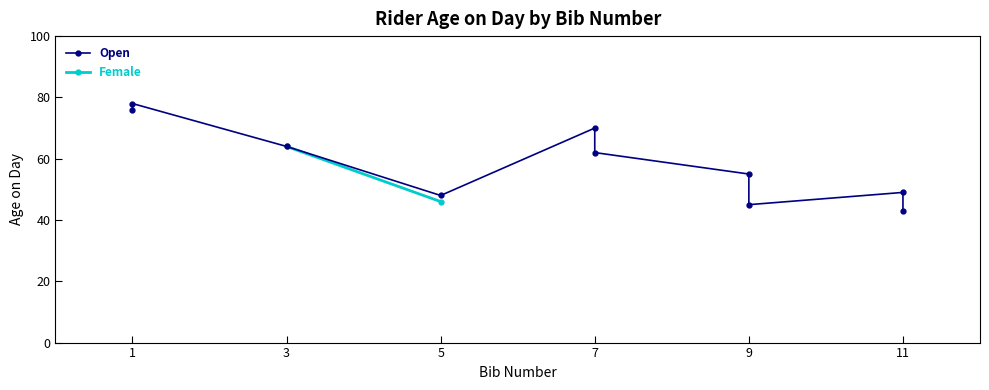

At which label does the data first exceed 62?

1